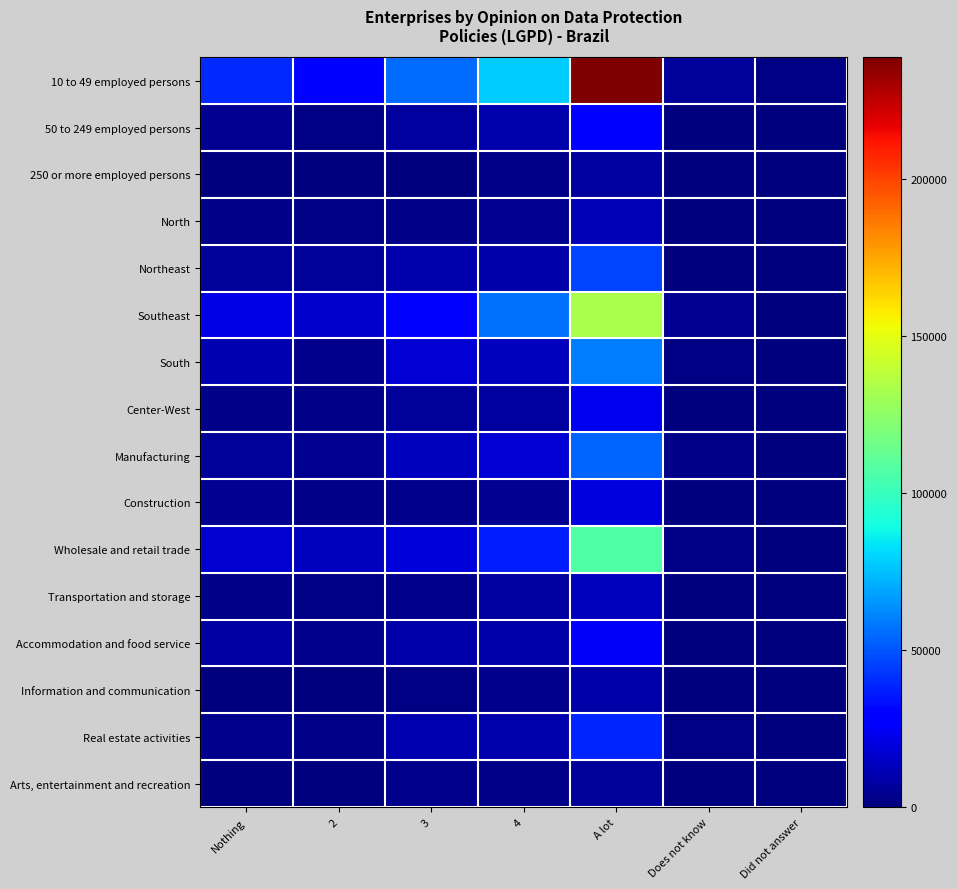

List the series in order of their peak value, highest first.

10 to 49 employed persons, Southeast, Wholesale and retail trade, South, Manufacturing, Northeast, Real estate activities, 50 to 249 employed persons, Accommodation and food service, Center-West, Construction, Transportation and storage, North, Information and communication, 250 or more employed persons, Arts, entertainment and recreation